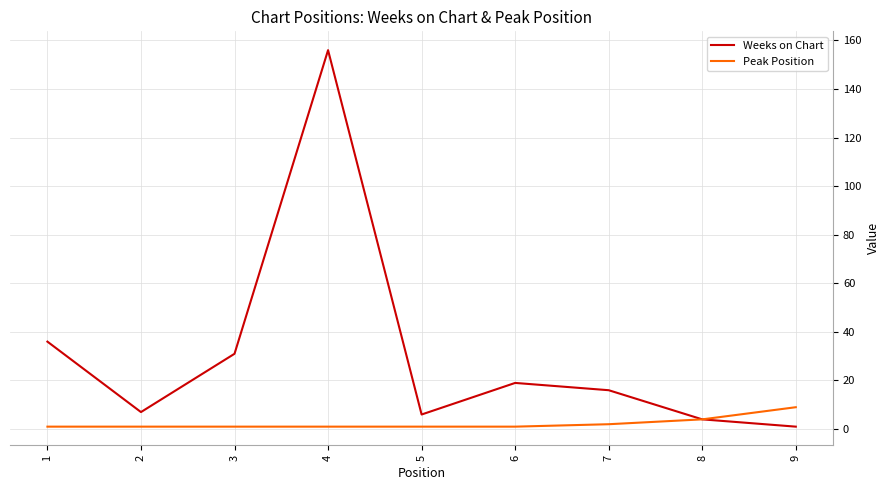

Which series has the largest range (max minus min)?

Weeks on Chart